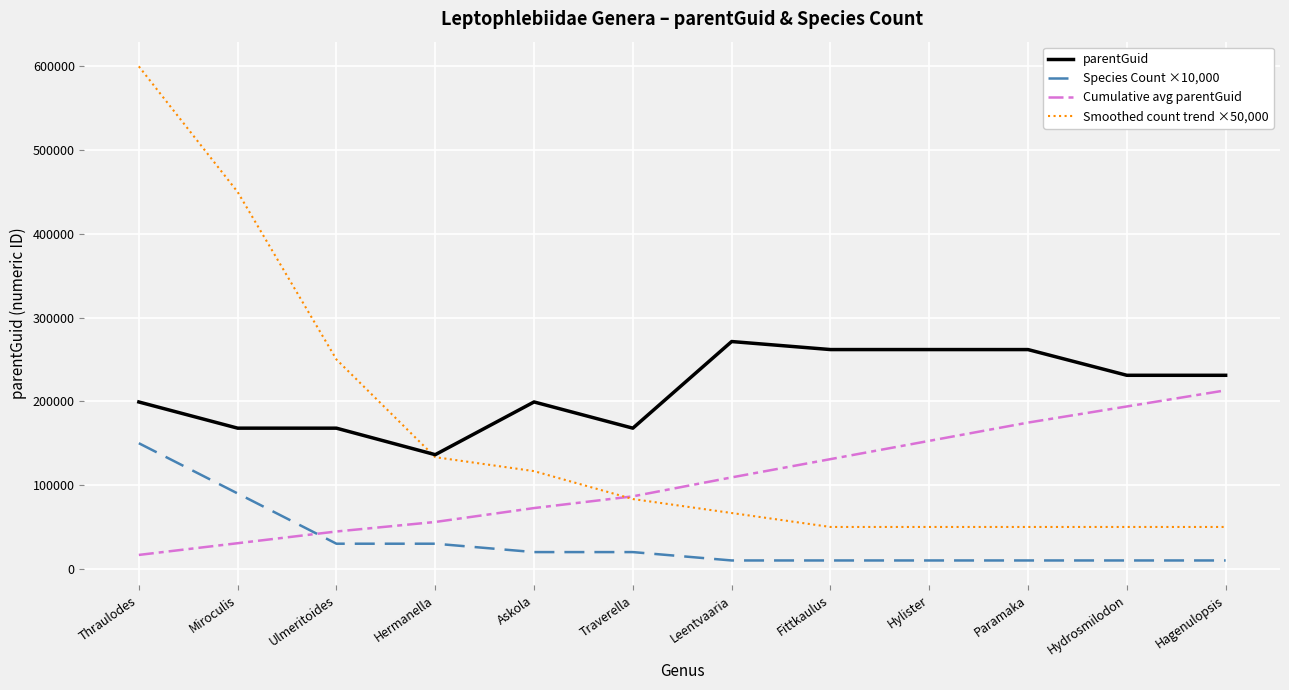

What is the smallest value displayed?

10000.0